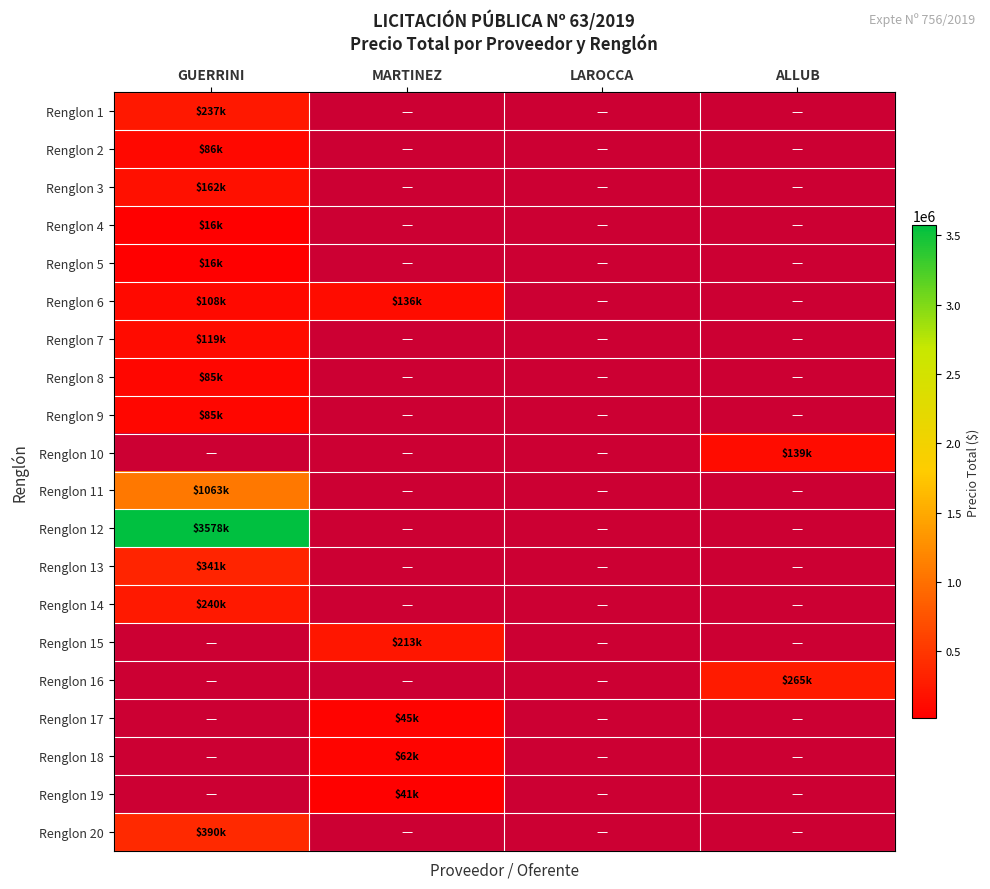

Count the number of data series in this chart.

20